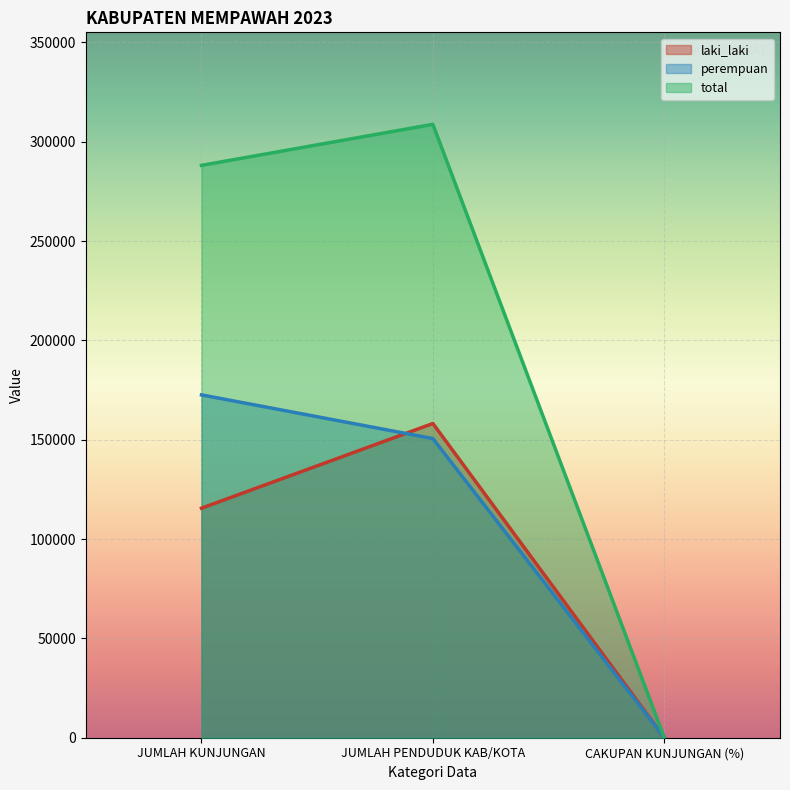

Which category has the highest value across all series?

JUMLAH PENDUDUK KAB/KOTA